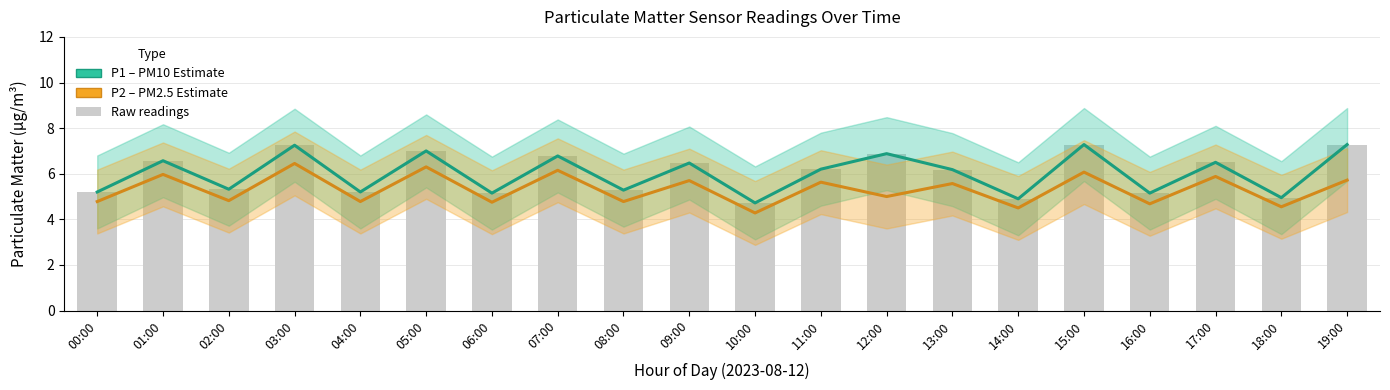

At which category is the sum across all series the highest?

03:00